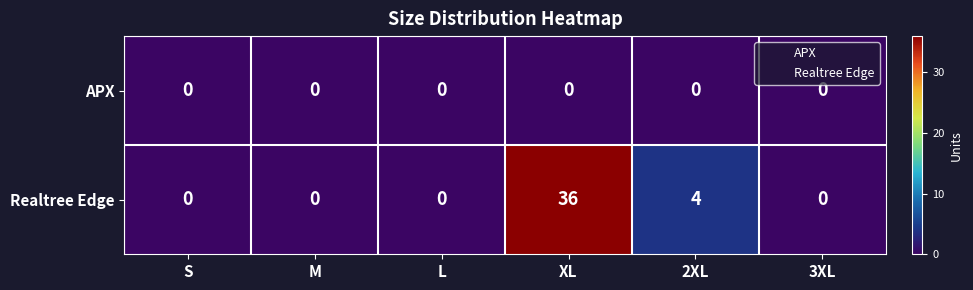

Rank the series by their average value, from lowest to highest.

APX, Realtree Edge